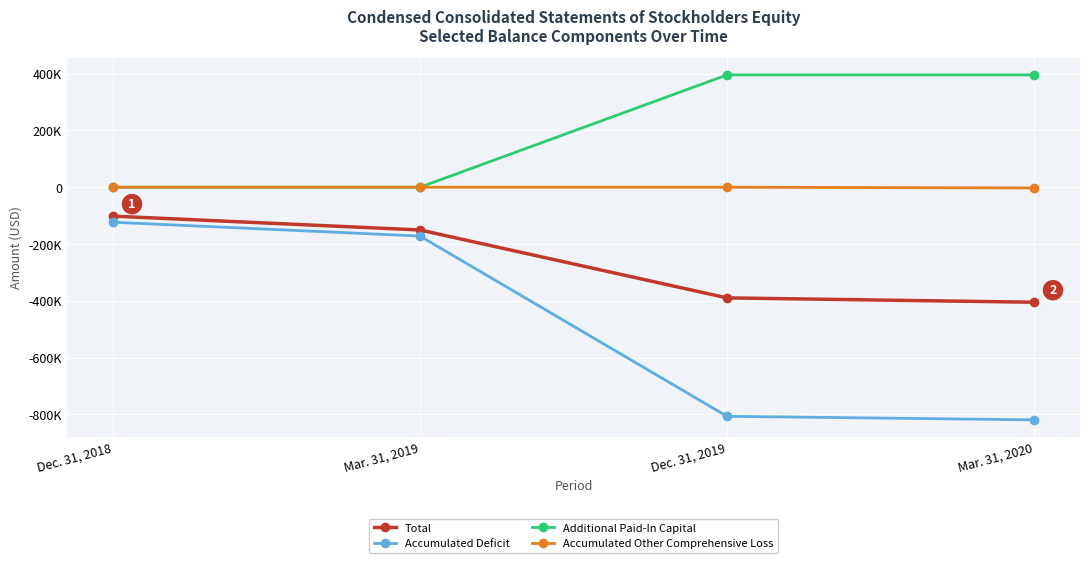

Is this an area chart (filled region under the line)?

No